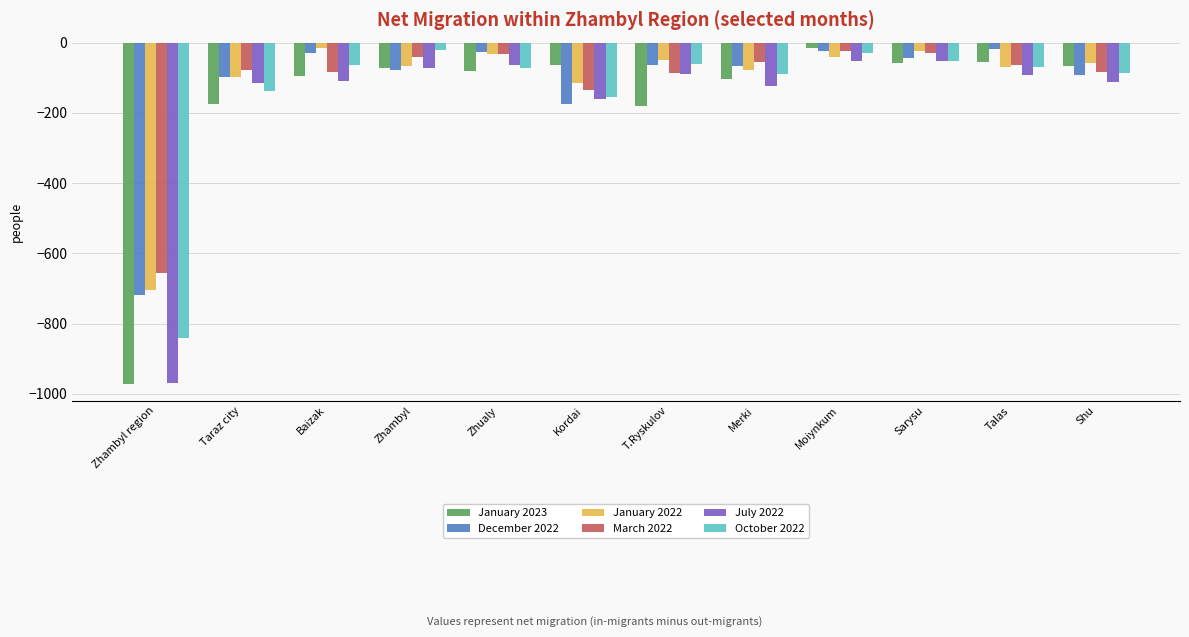

What is the label of the 4th bar from the left?

Zhambyl